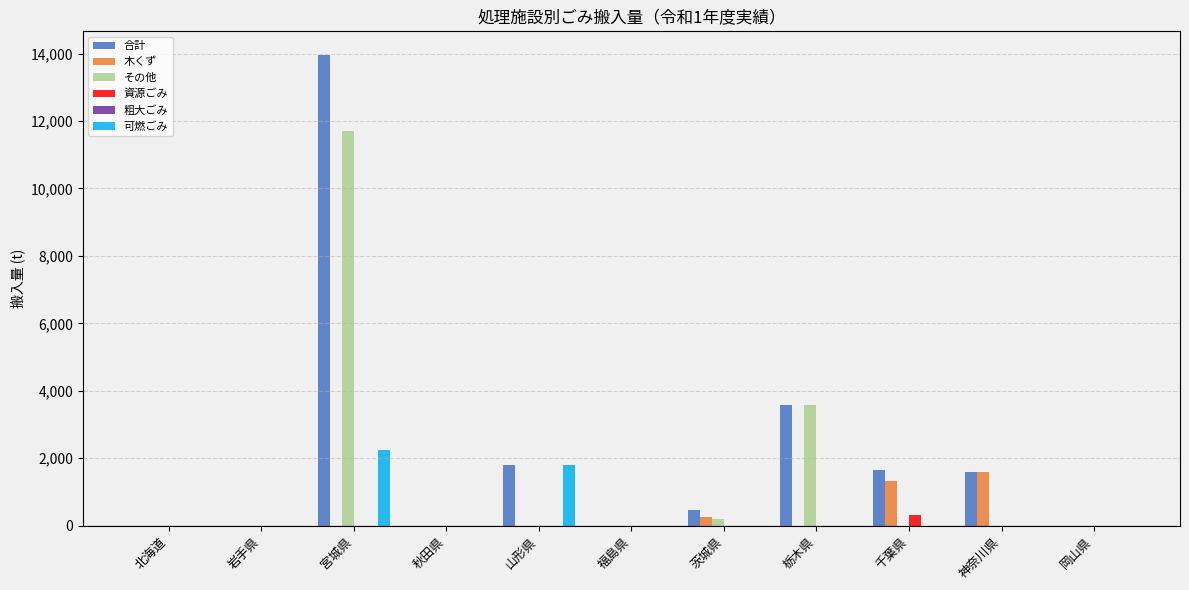

Which label corresponds to the largest value in the chart?

宮城県